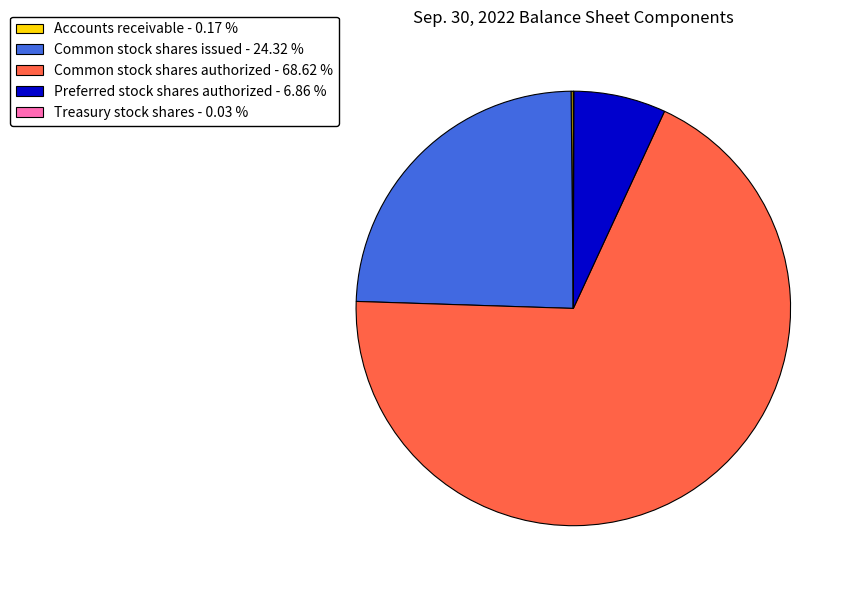

Is Common stock shares authorized the majority of the pie?

Yes